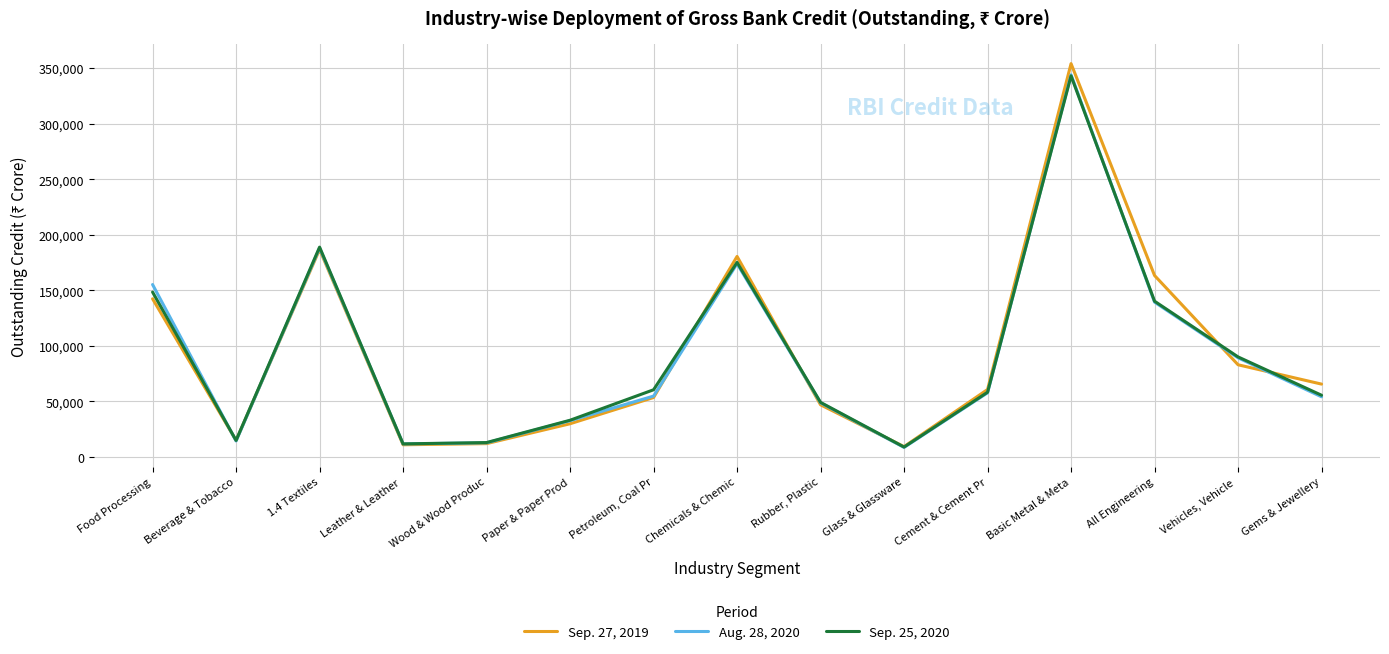

What is the difference between the highest and lowest values at Food Processing?

12840